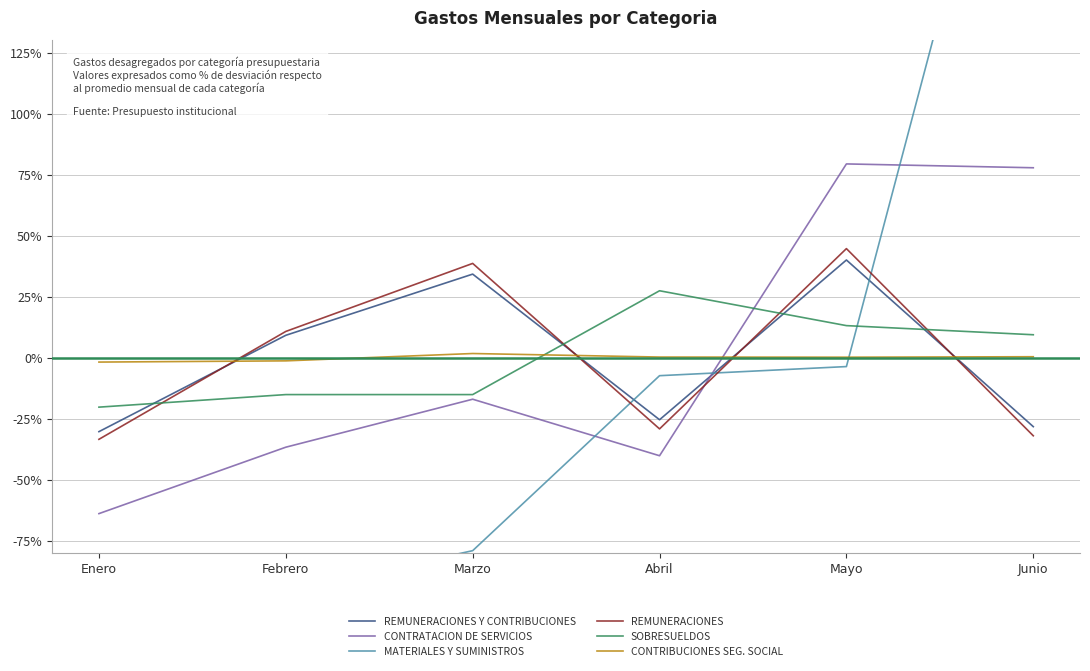

At which label is REMUNERACIONES Y CONTRIBUCIONES closest to 4?

Febrero